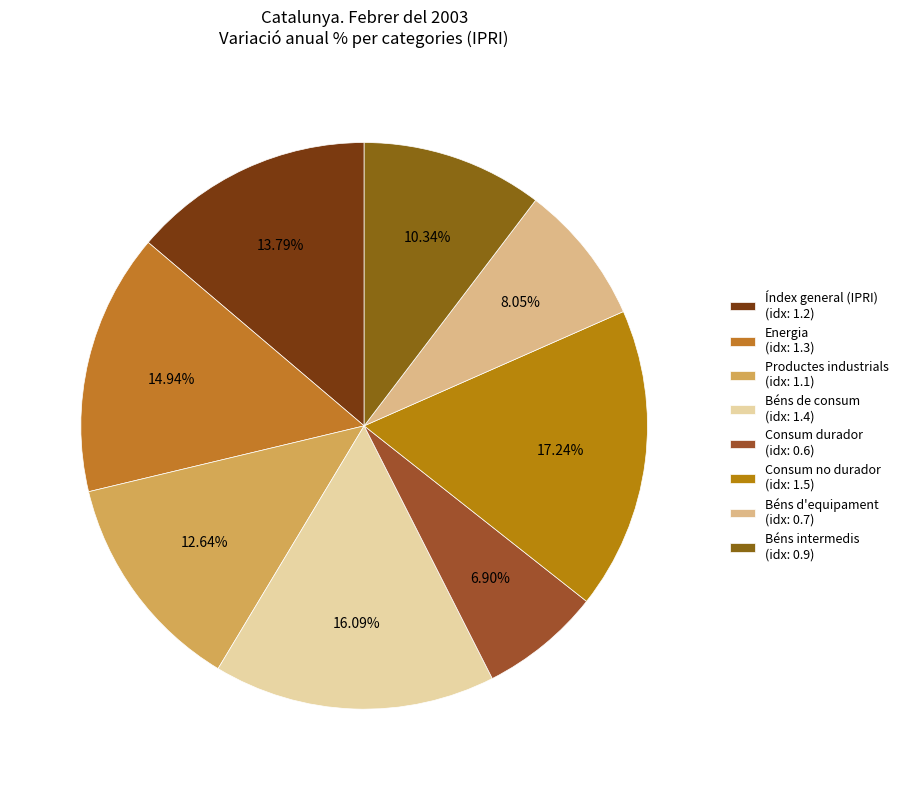

What is the smallest slice in the pie chart?

Consum durador